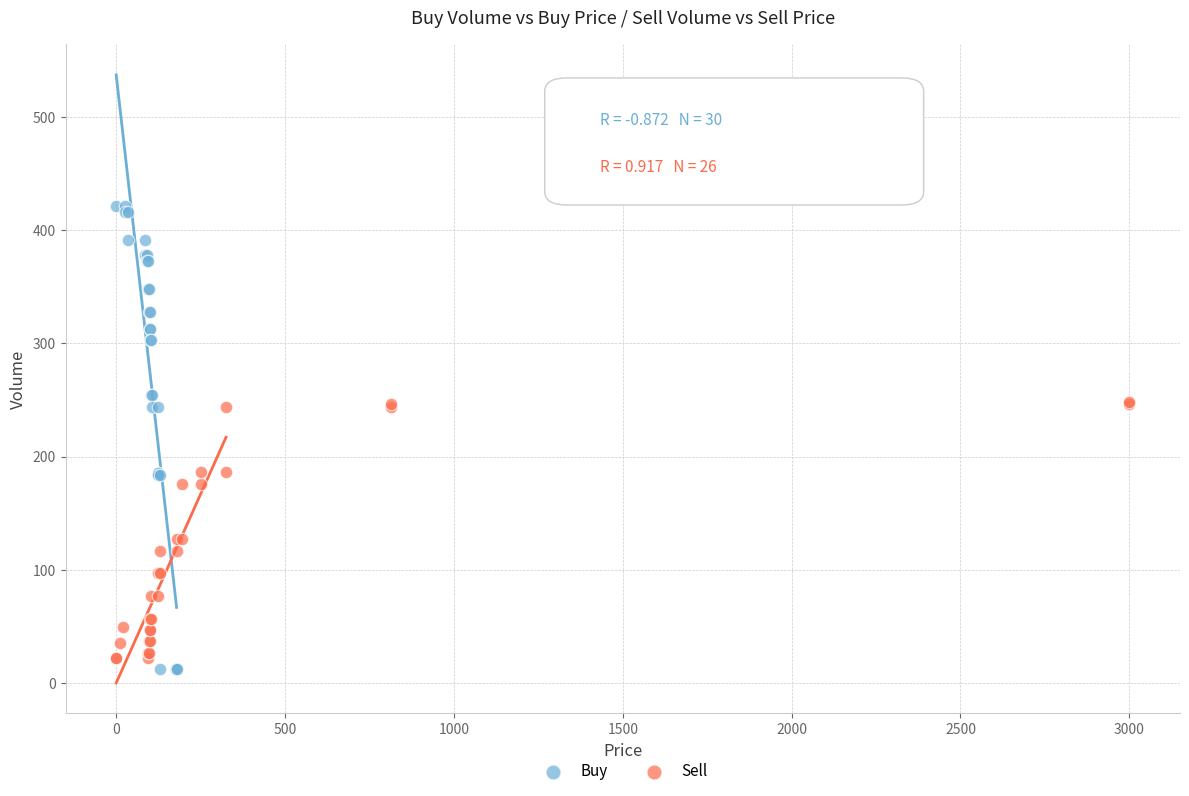

Which series has the widest spread of Y values?

Buy